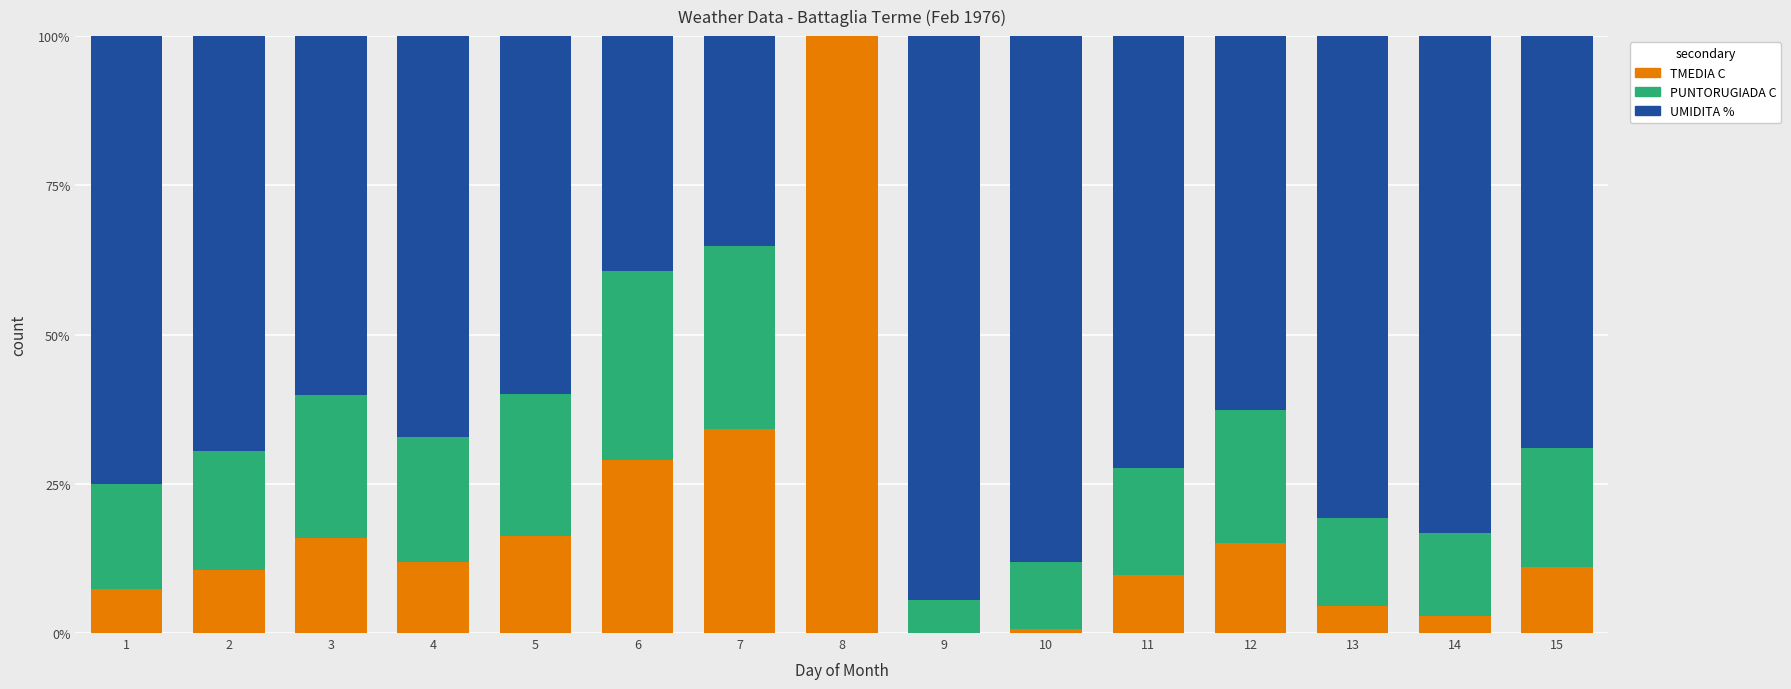

Is it true that TMEDIA C equals 47.9 at 8?

False